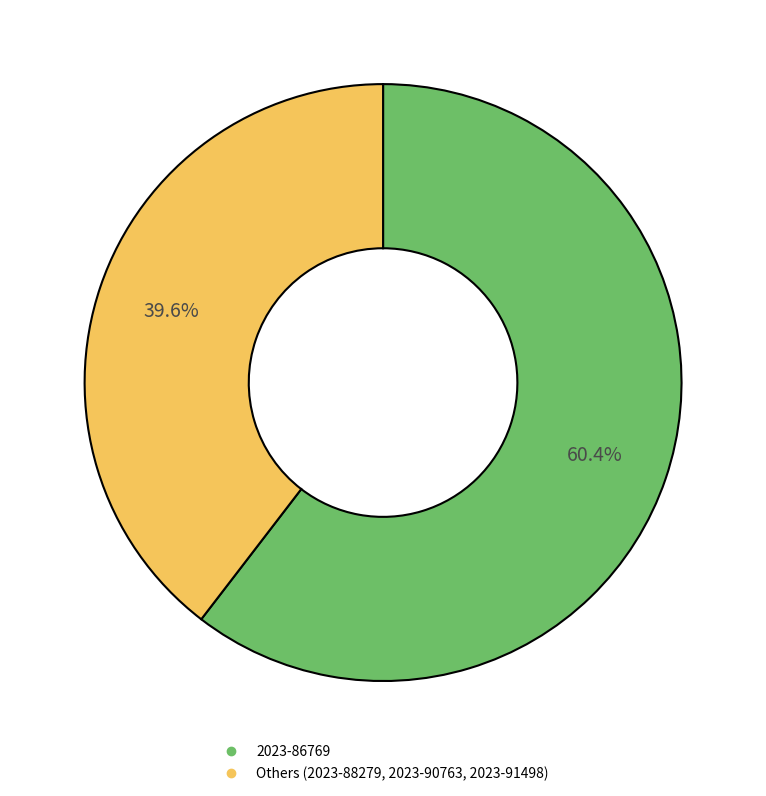

Is there any slice that represents more than half of the pie?

Yes